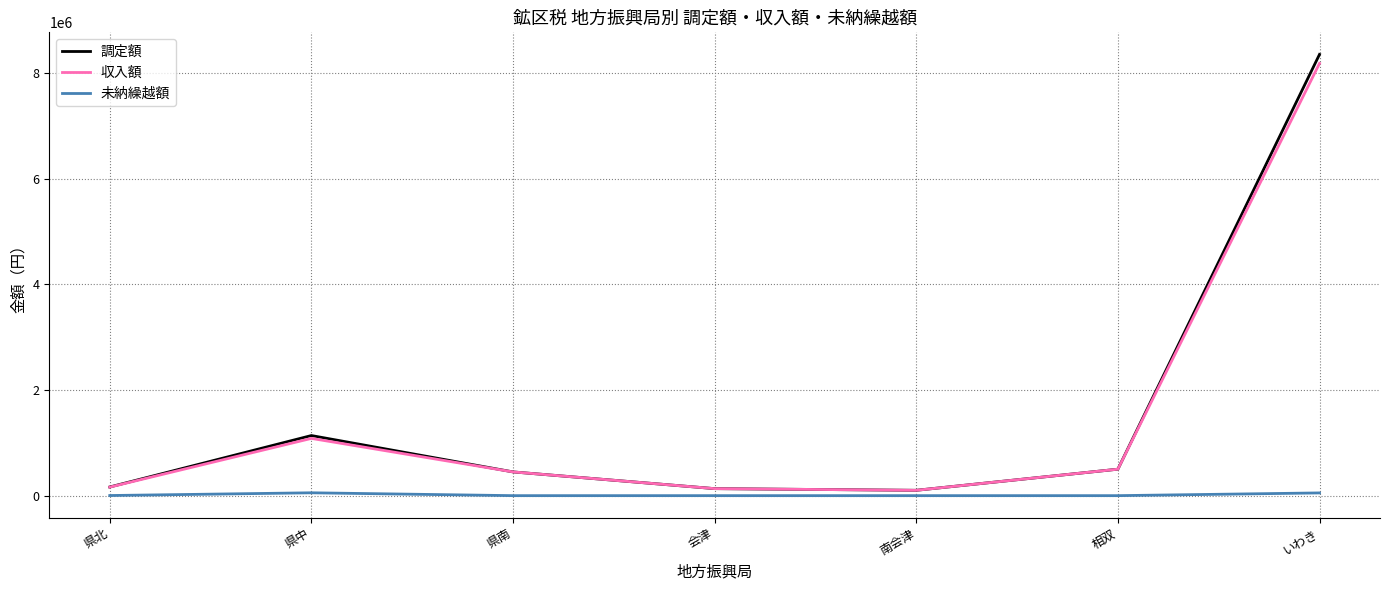

What is the approximate value of 収入額 at 県南, to the nearest 10?

449200